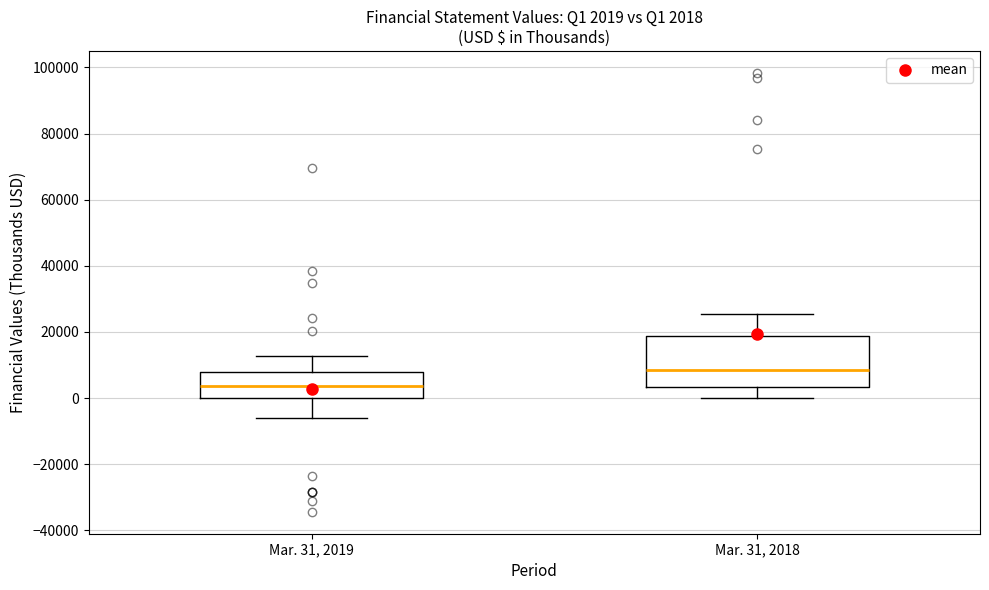

Which box's median line is the highest?

Mar. 31, 2018